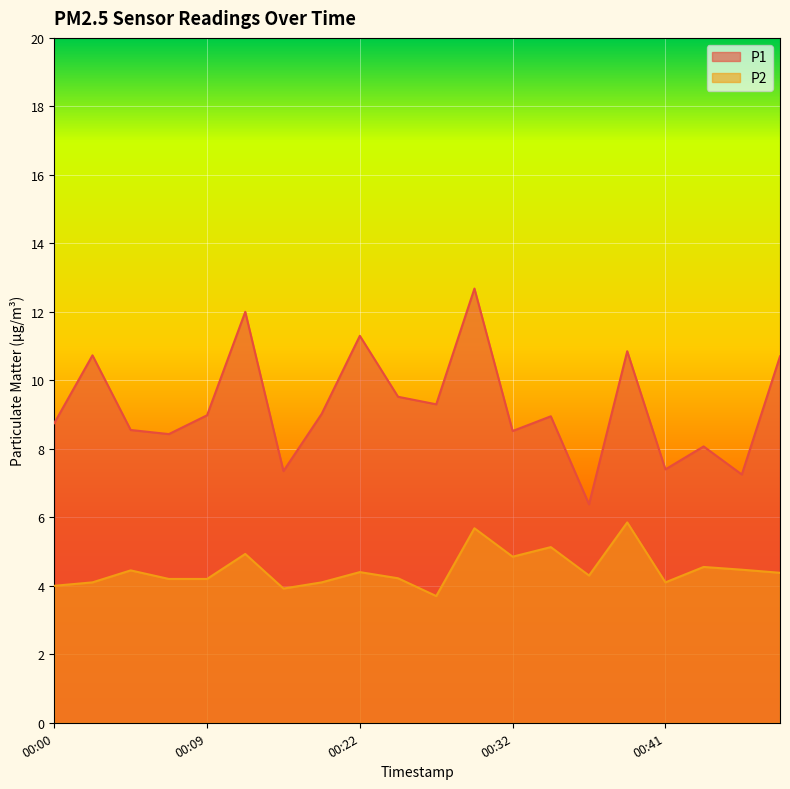

The value of P1 at 00:02 is 2.6. True or false?

False